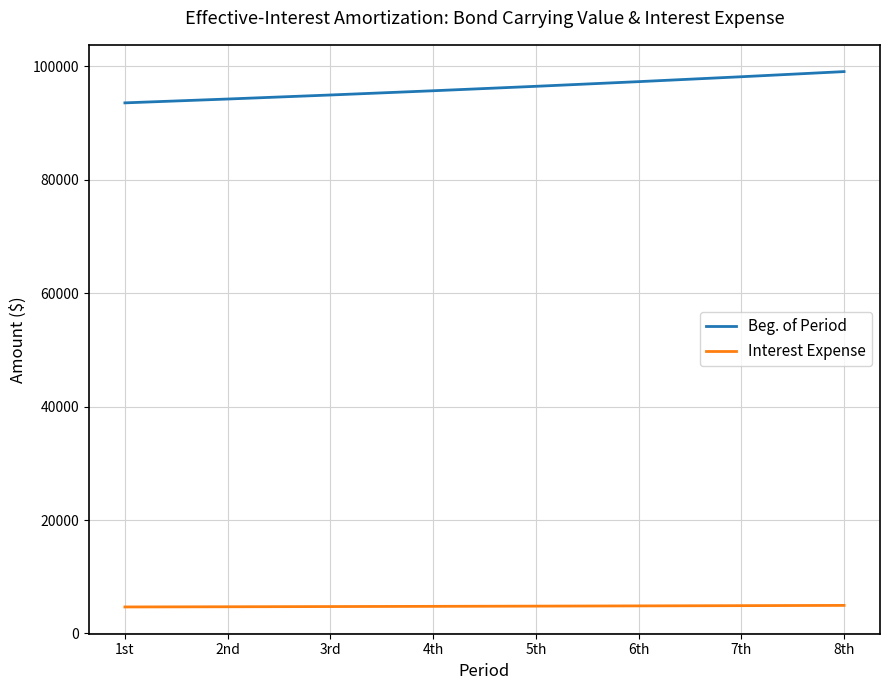

True or false: Beg. of Period and Interest Expense cross at least once.

False